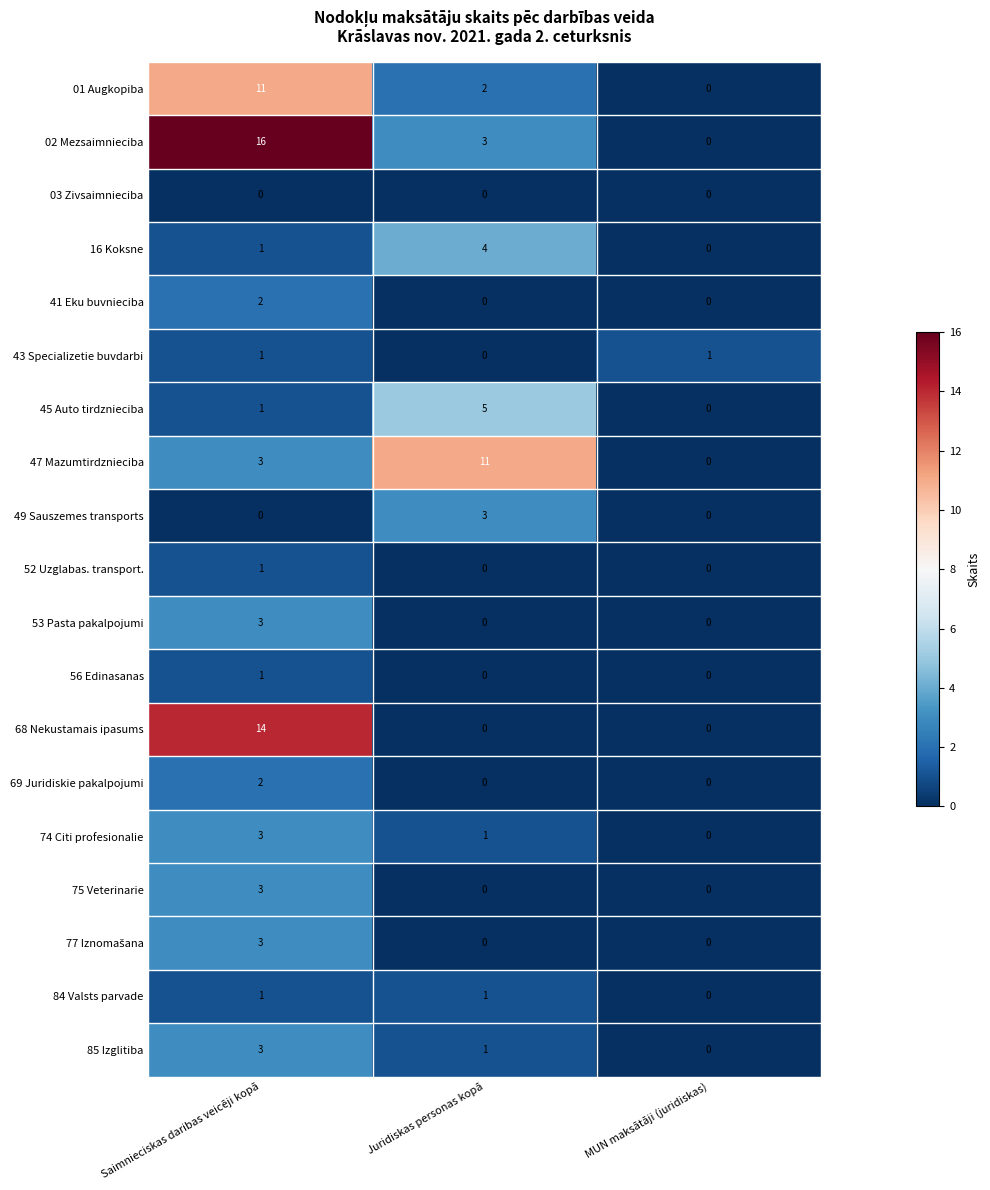

Is it true that 49 Sauszemes transports equals 0 at Saimnieciskas daribas veicēji kopā?

True